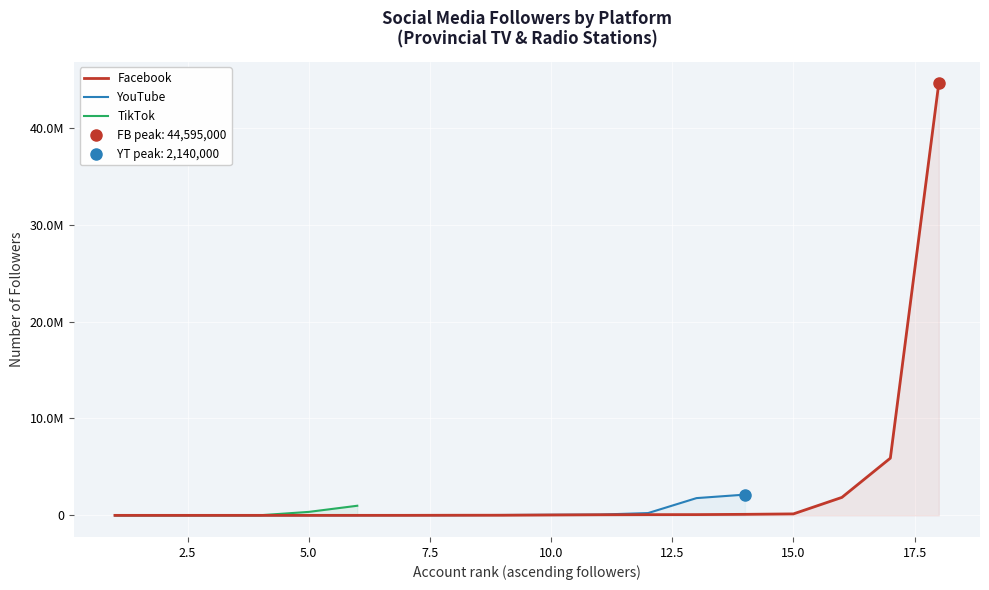

What is the lowest value of the Facebook series?

31.0